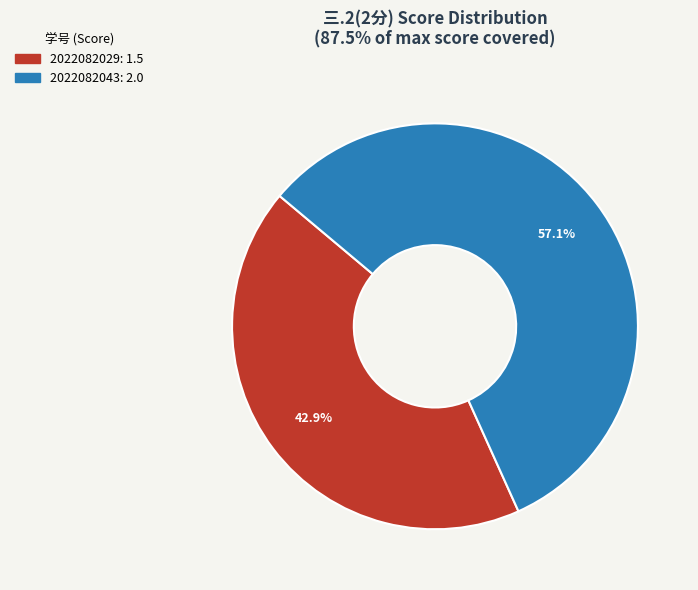

Is there a majority slice in this chart?

Yes